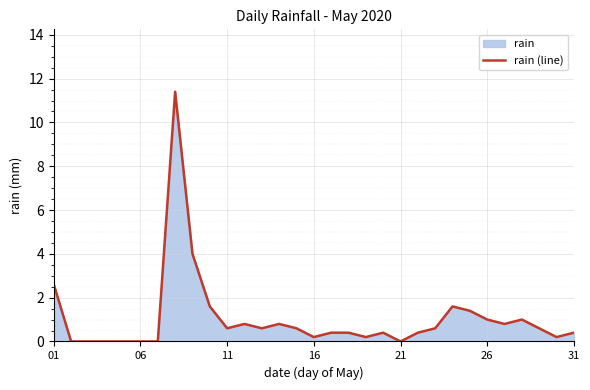

Which has a higher value, 06 or 11?

11